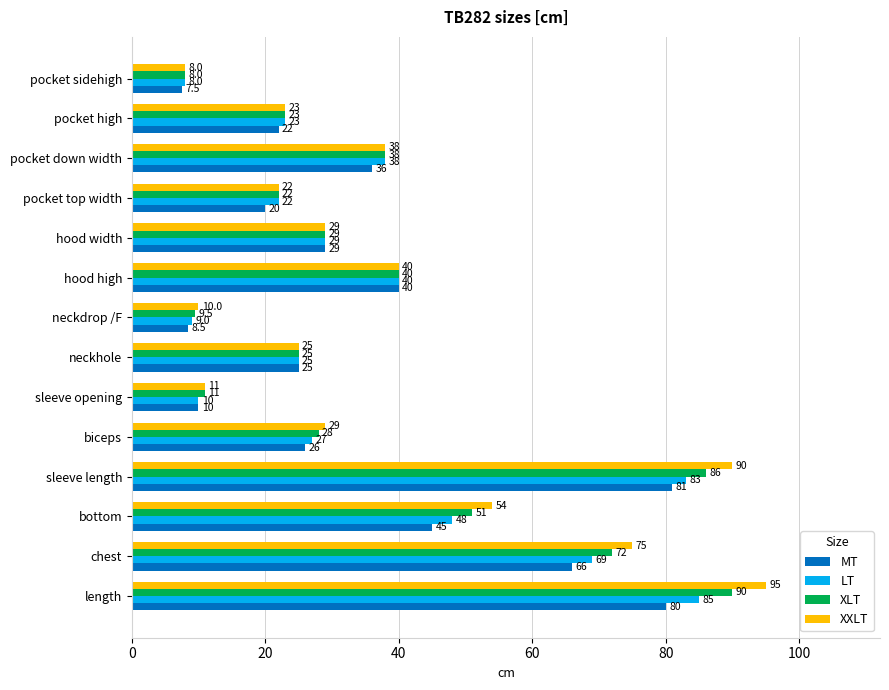

What is the sum of the MT values at pocket top width and length?

100.0